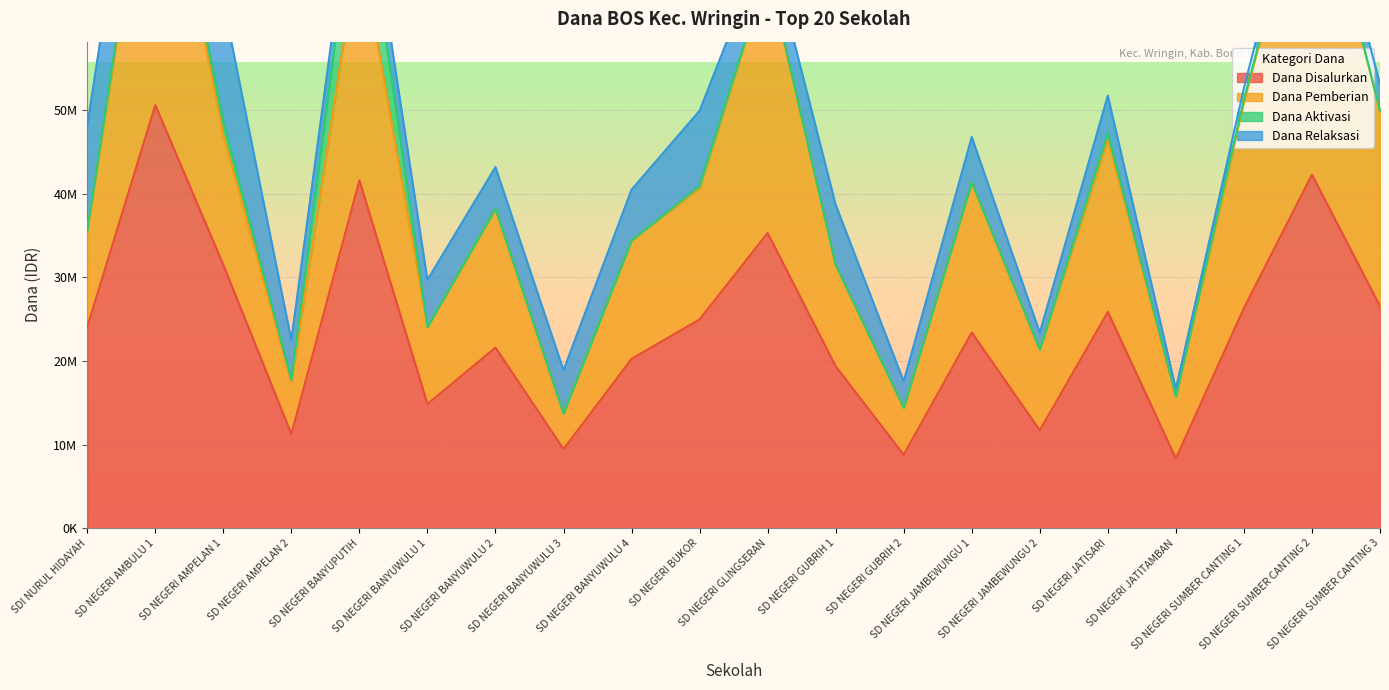

Which label corresponds to the largest value in the chart?

SD NEGERI AMBULU 1